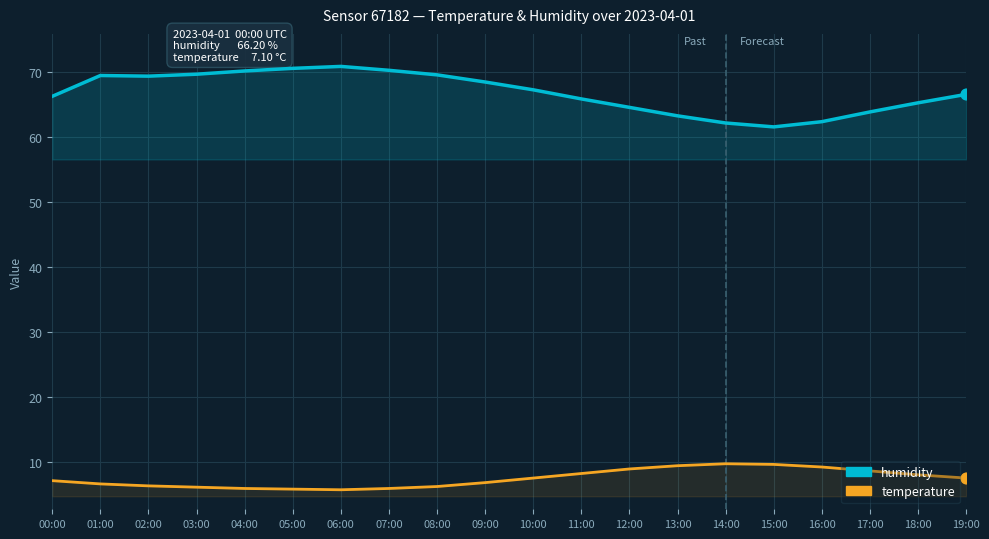

At how many categories does at least one series exceed 40?

20